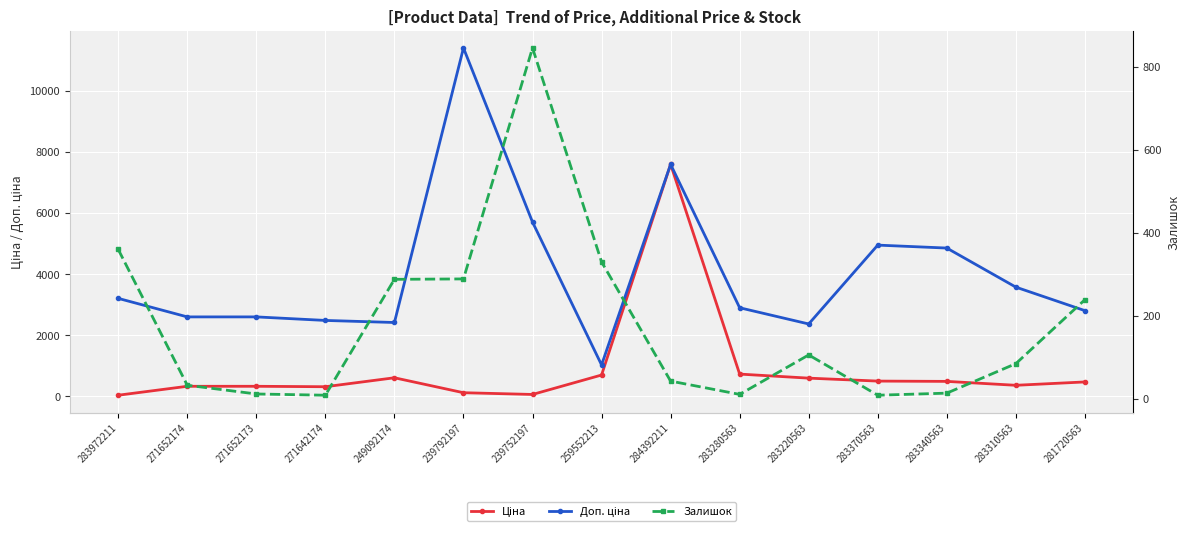

Reading left to right, list all the values displayed in this chart.

Ціна: 32.0	324.8	324.8	310.3	603.7	114.1	57.0	693.7	7596.5	724.5	591.6	495.0	485.4	357.4	467.3
Доп. ціна: 3205.0	2598.3	2598.3	2482.4	2414.8	11410.0	5705.0	1024.6	7596.5	2897.8	2366.5	4950.4	4853.8	3573.9	2803.6
Залишок: 360.0	33.0	12.0	9.0	288.0	289.0	845.0	330.0	43.0	11.0	106.0	9.0	14.0	85.0	239.0